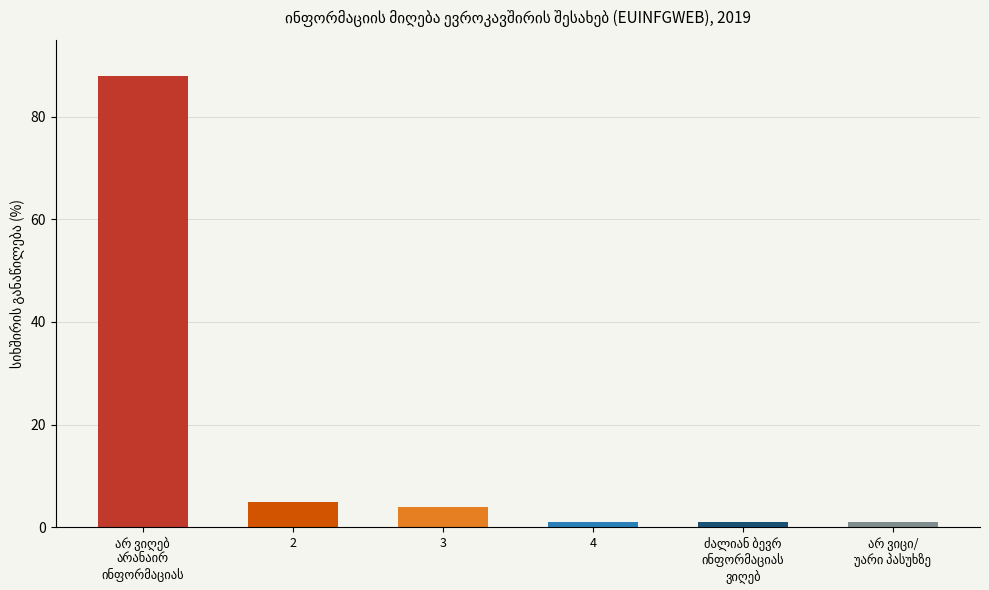

What is the label of the 5th bar from the right?

2